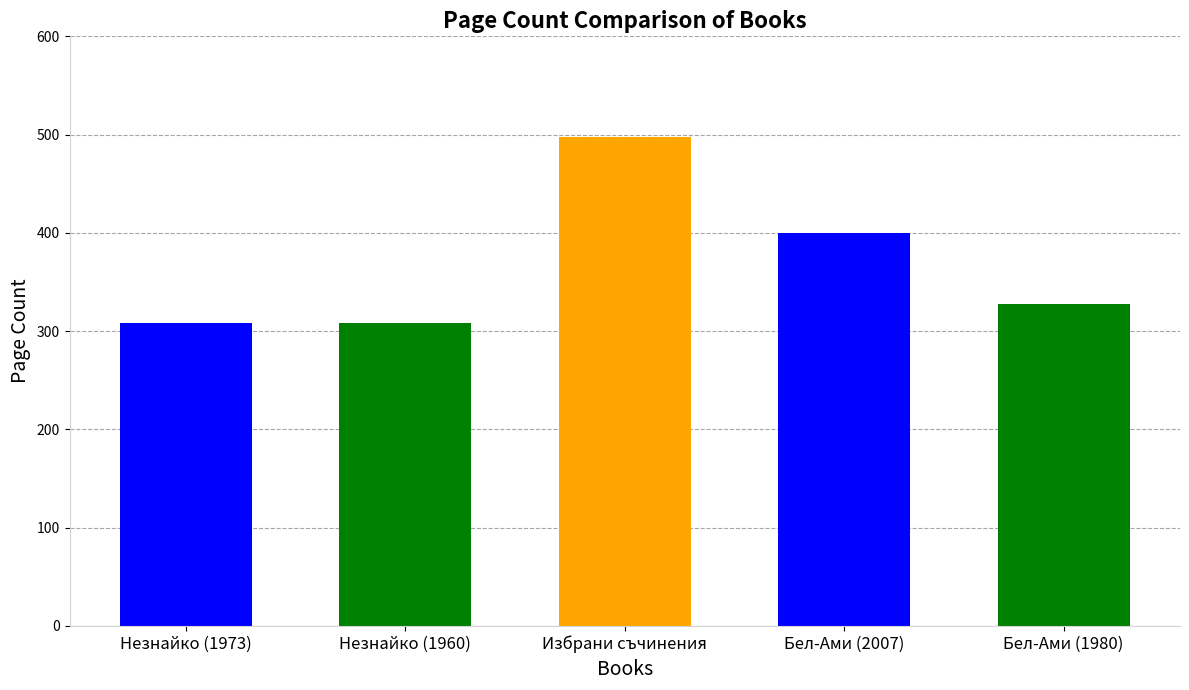

At which label does the data first exceed 328?

Избрани съчинения